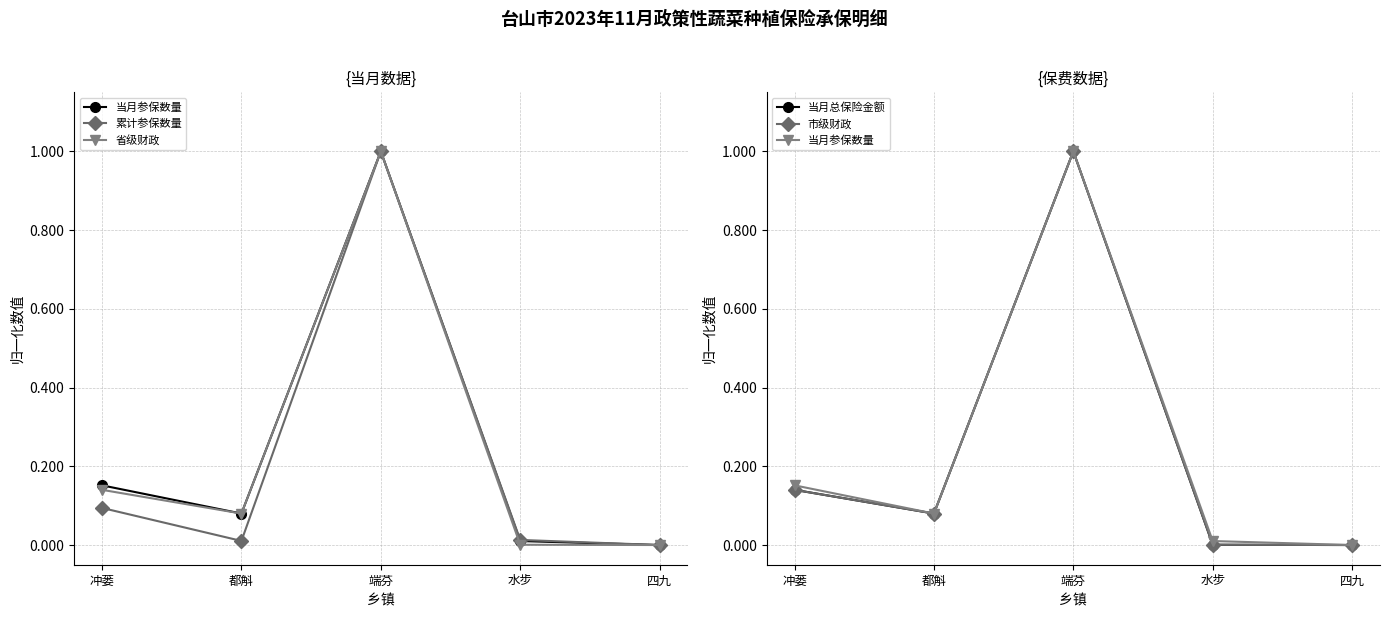

True or false: 当月参保数量 and 市级财政 cross at least once.

False